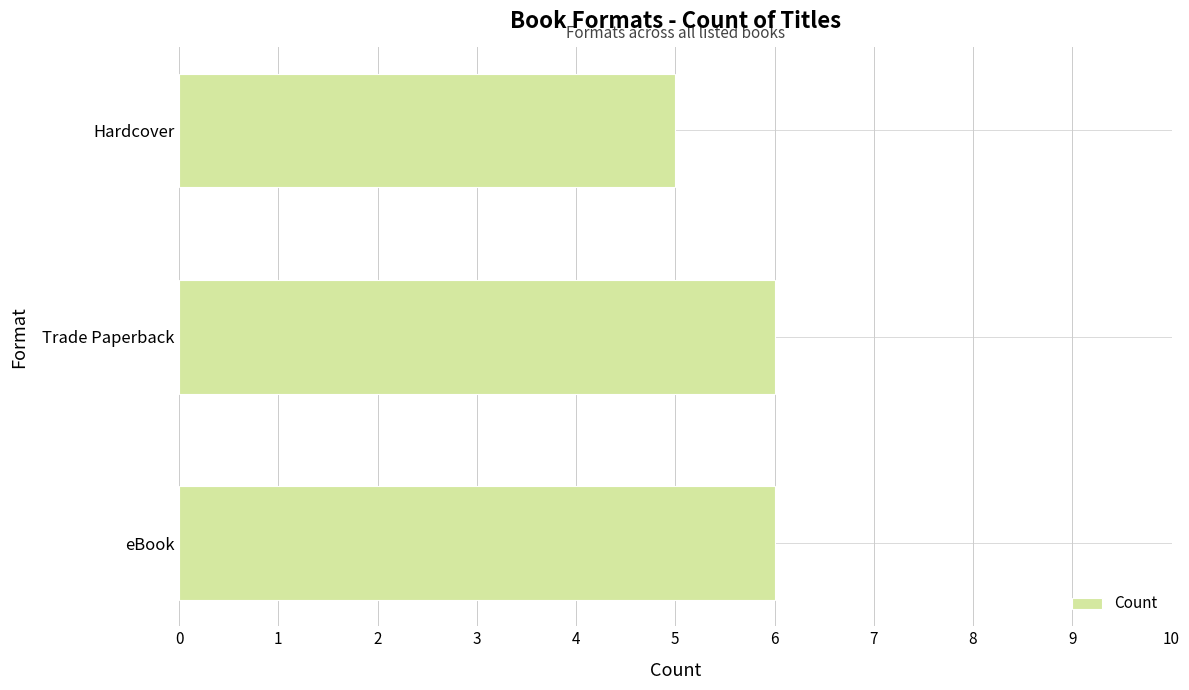

Reading bottom to top, list all the values displayed in this chart.

6	6	5